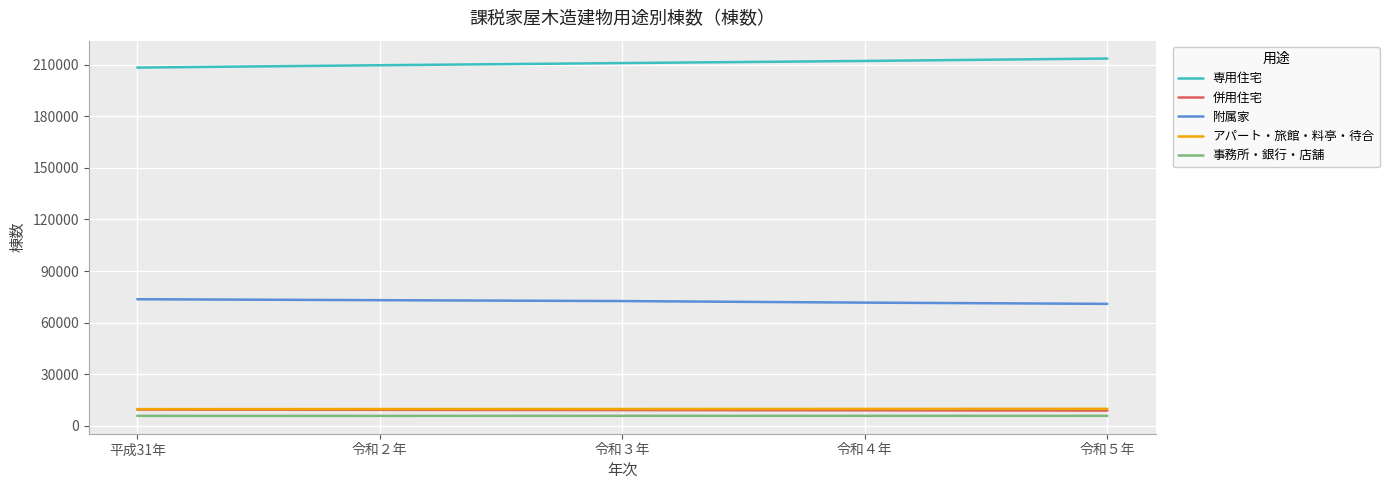

Which series has the largest total across all categories?

専用住宅